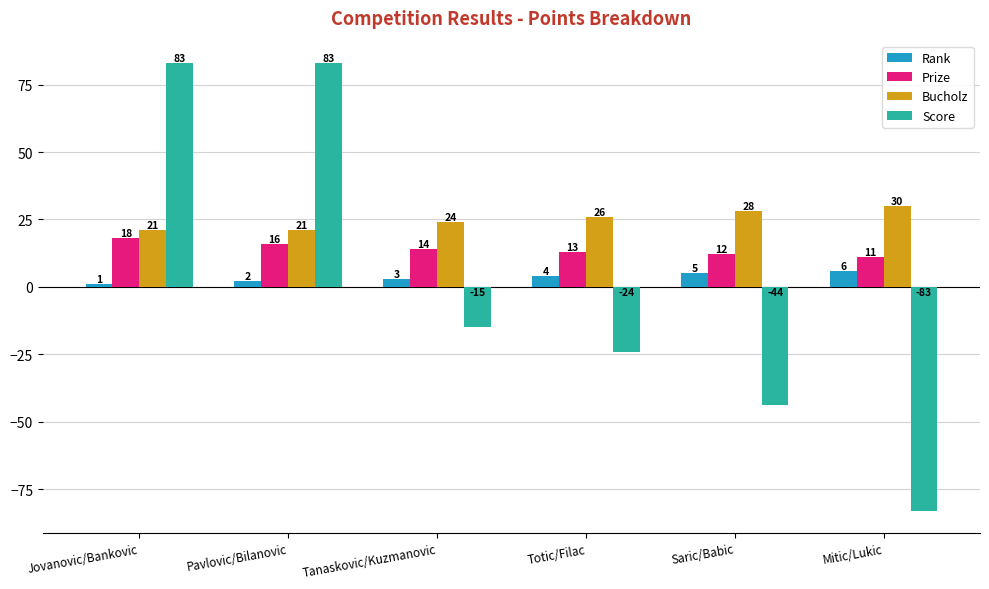

What is the total value across all series at Pavlovic/Bilanovic?

122